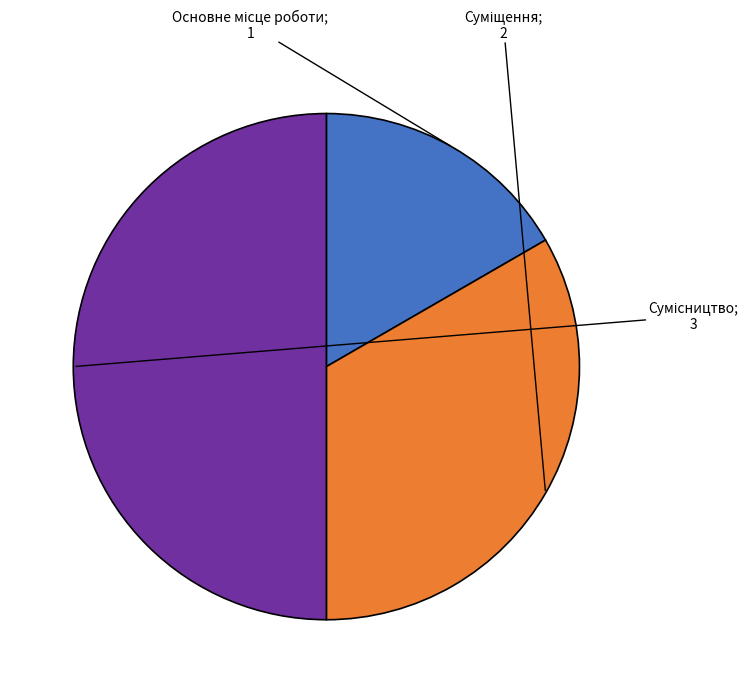

How many slices are in this pie chart?

3